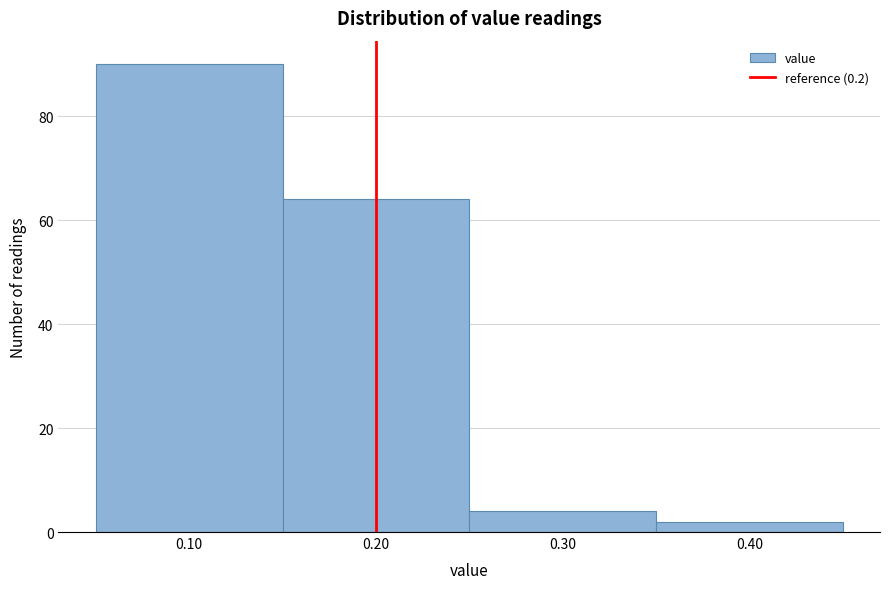

How tall is the bar that spans 0.25 to 0.35 on the x-axis? The values are not printed on the chart, so give them approximately, as read against the axis.

4